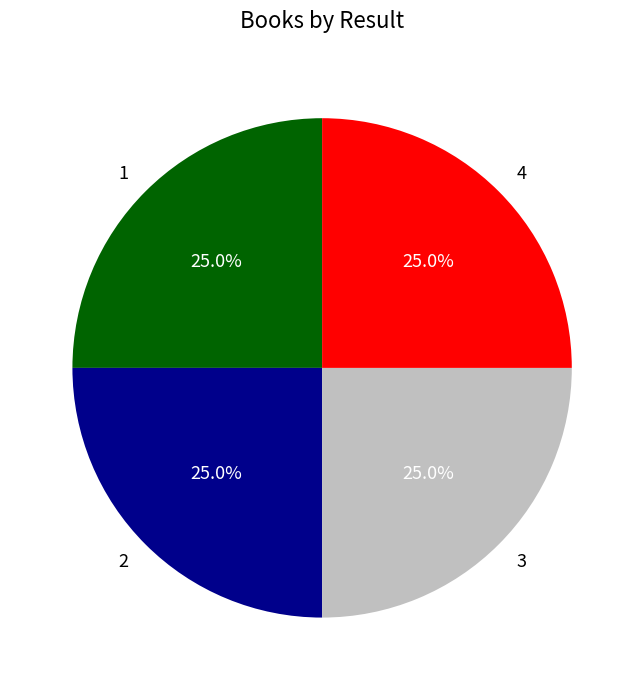

Approximately how many times larger is the value at 3 compared to 2?

1.0